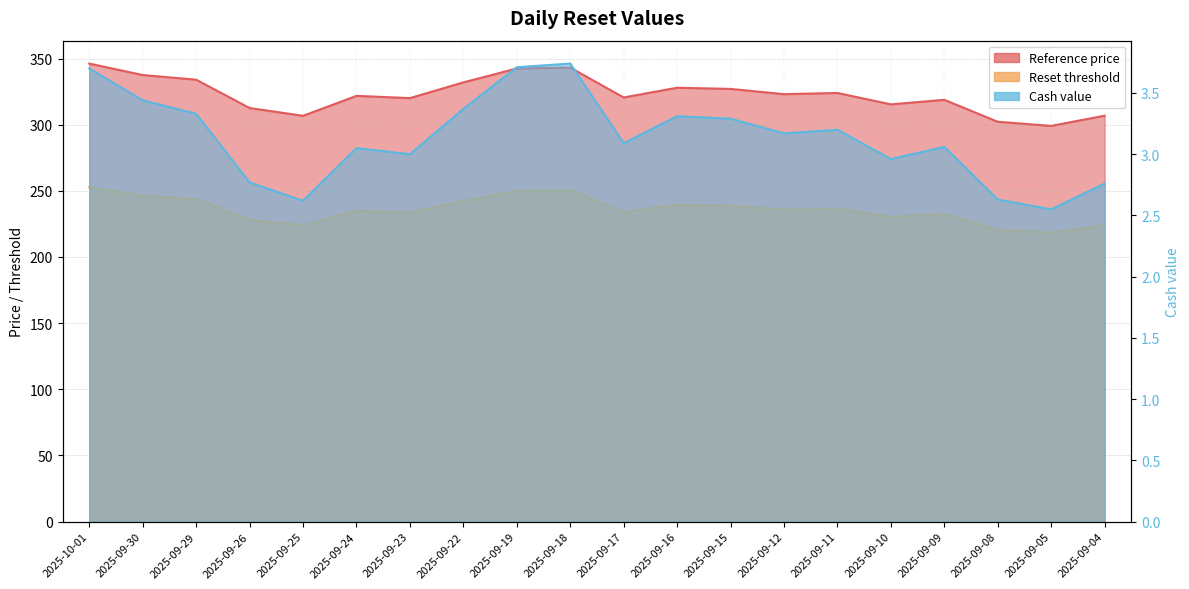

Does the chart display data point markers on the line(s)?

No